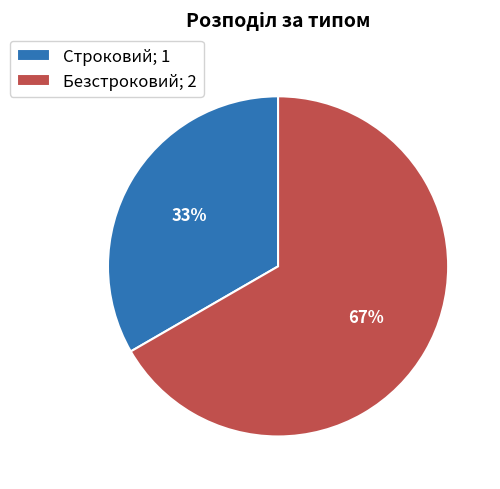

To the nearest percent, what portion does Строковий represent?

33%